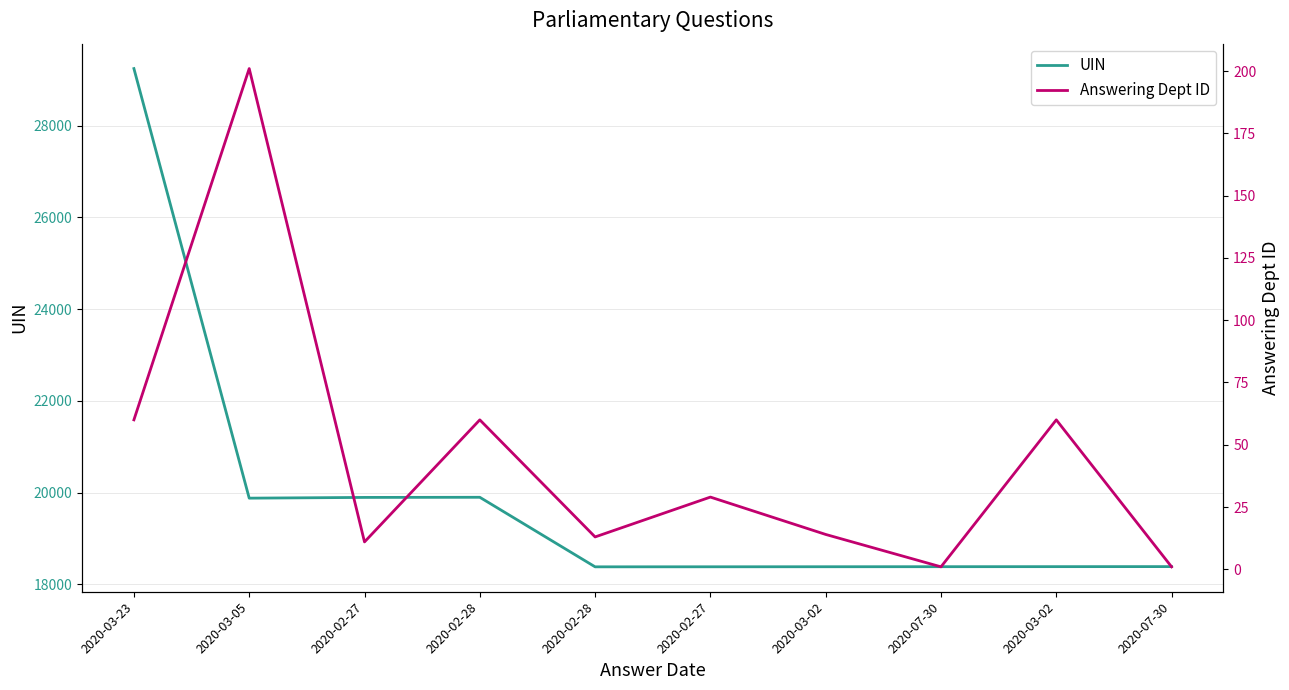

What is the label of the 5th point from the right?

2020-02-27